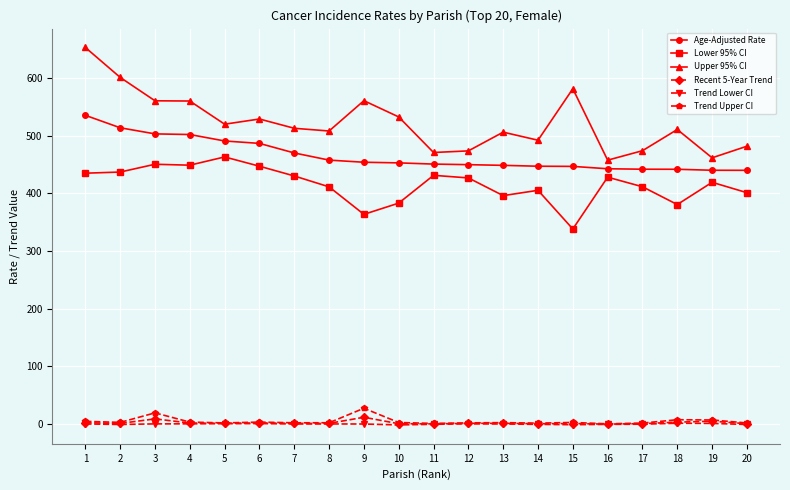

Is it true that Age-Adjusted Rate equals 448.8 at 13?

True